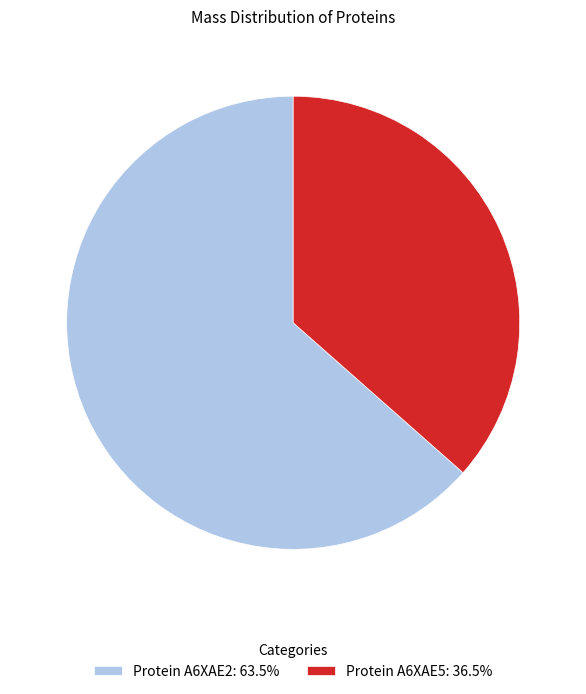

Is the sum of Protein A6XAE5: 36.5% and Protein A6XAE2: 63.5% greater than half?

Yes